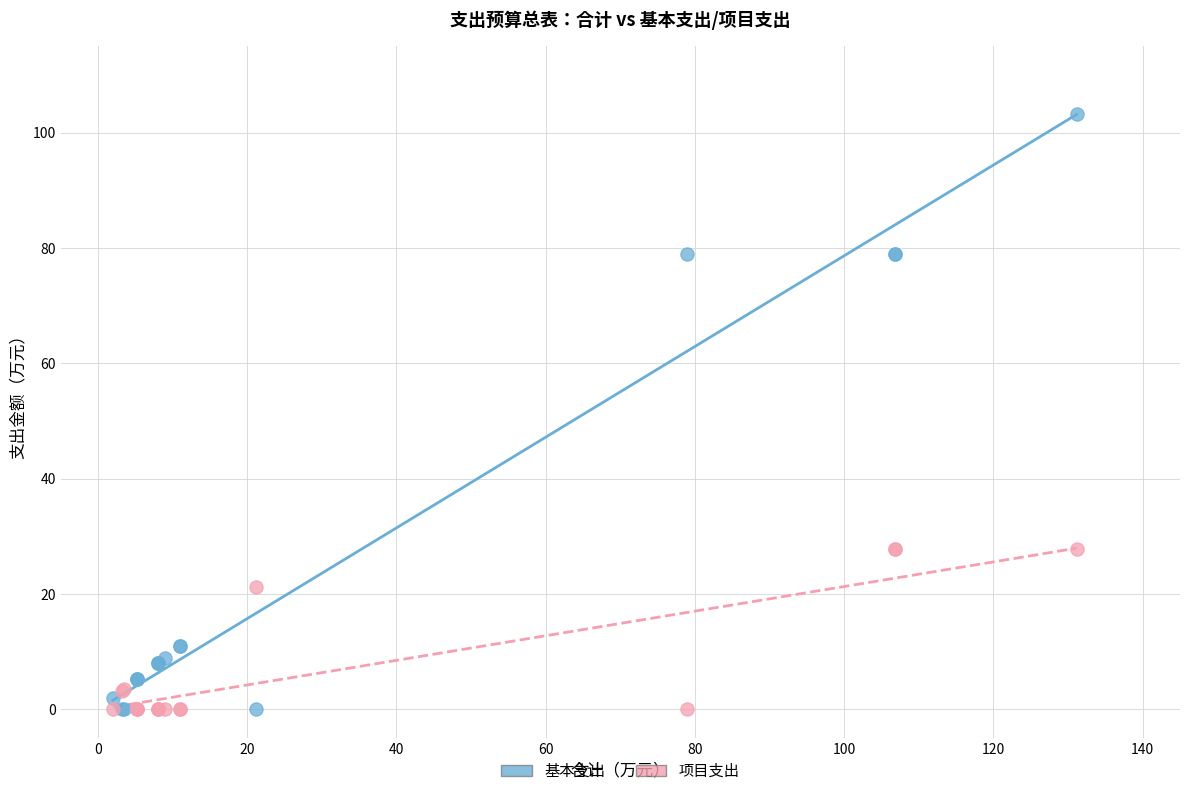

Which series has the widest spread of Y values?

基本支出